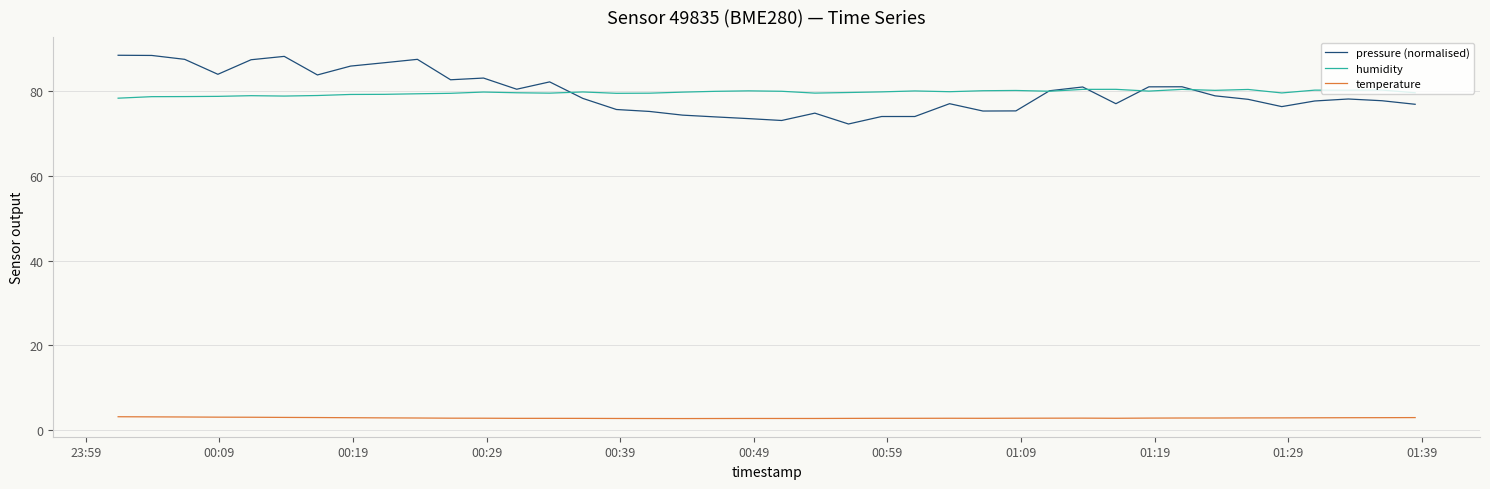

What is the greatest value displayed?

88.5